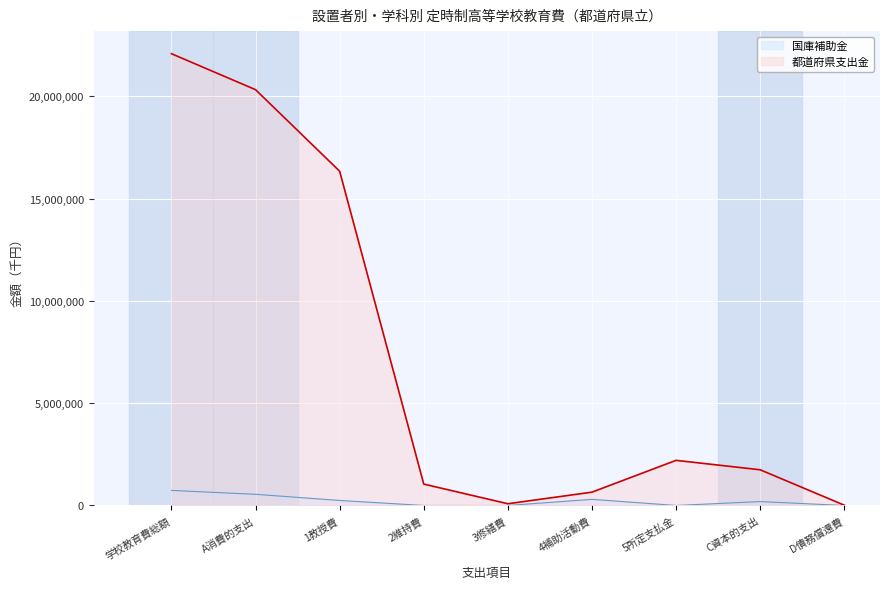

At which category does 国庫補助金 reach its first local peak?

4補助活動費